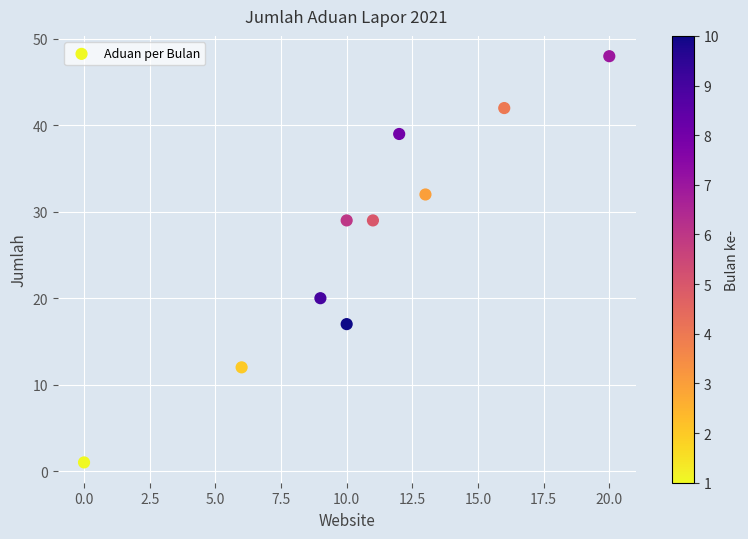

What is the range of X values (max minus min)?

20